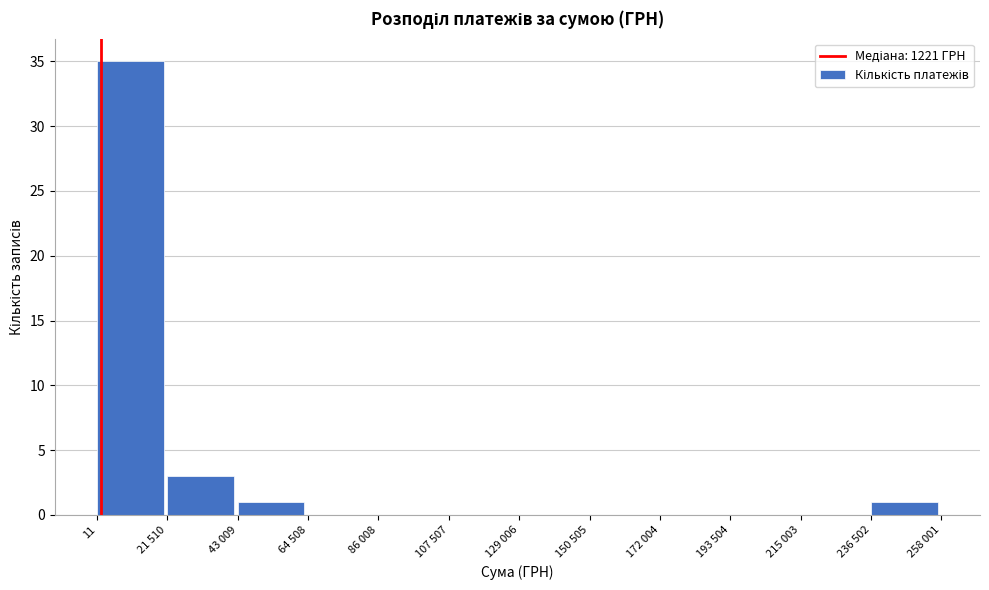

Reading left to right, list all the values displayed in this chart.

11=35	21 510=3	43 009=1	64 508=0	86 008=0	107 507=0	129 006=0	150 505=0	172 004=0	193 504=0	215 003=0	236 502=1